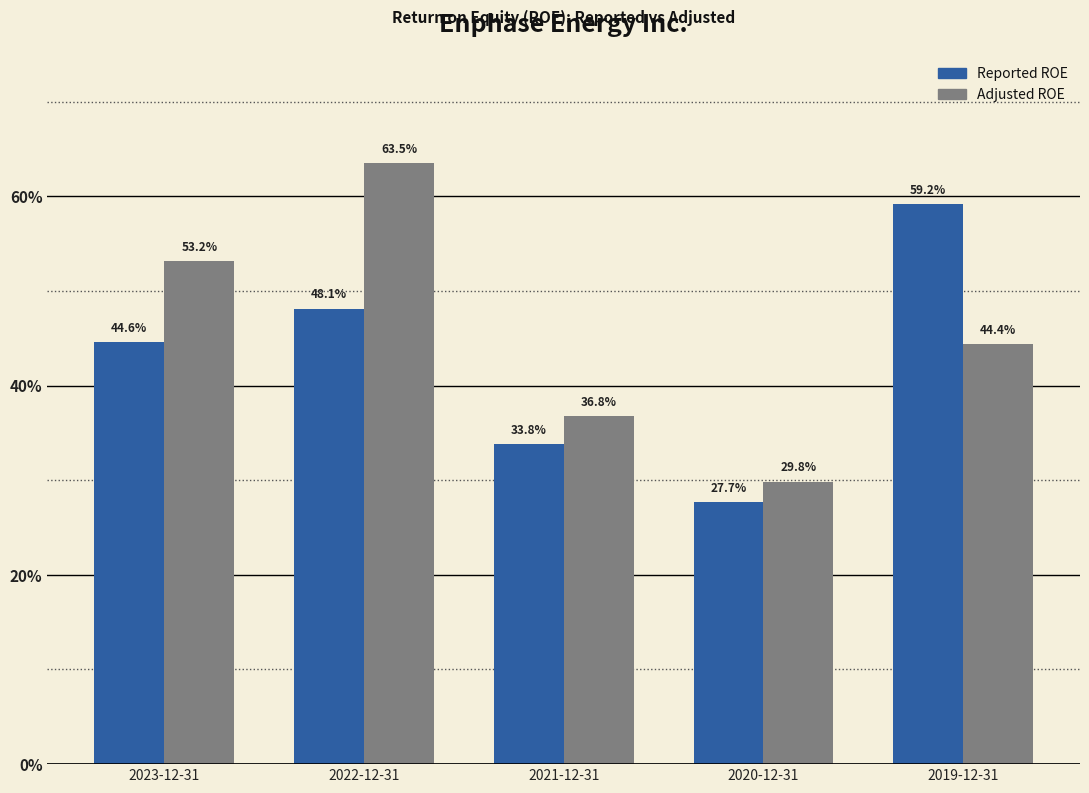

What is the sum of all Reported ROE values?

2.1